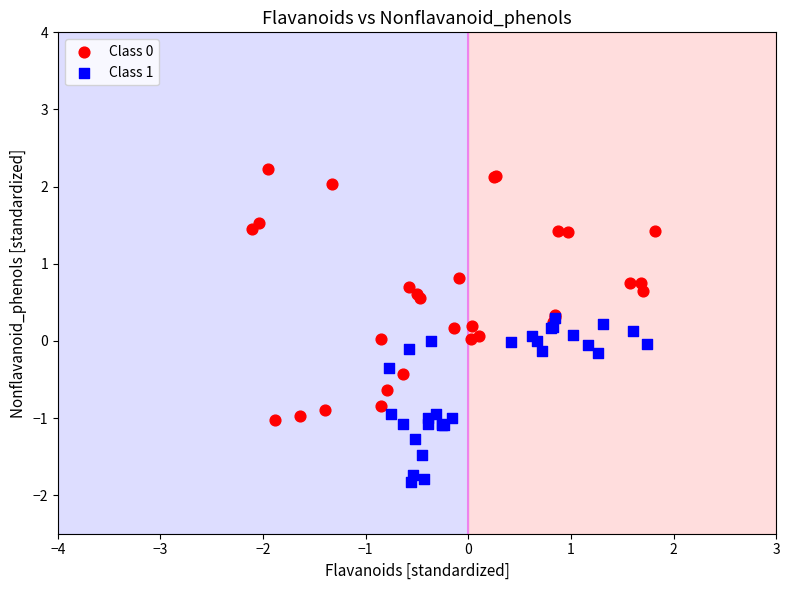

Which series contains the lowest Y value?

Class 1